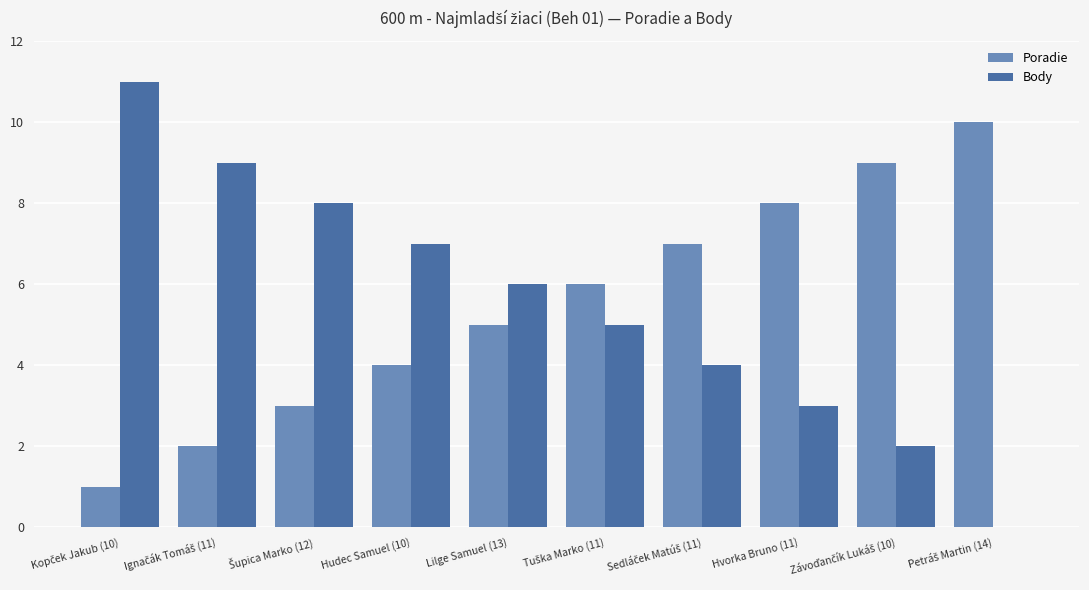

What is the sum of all Body values?

55